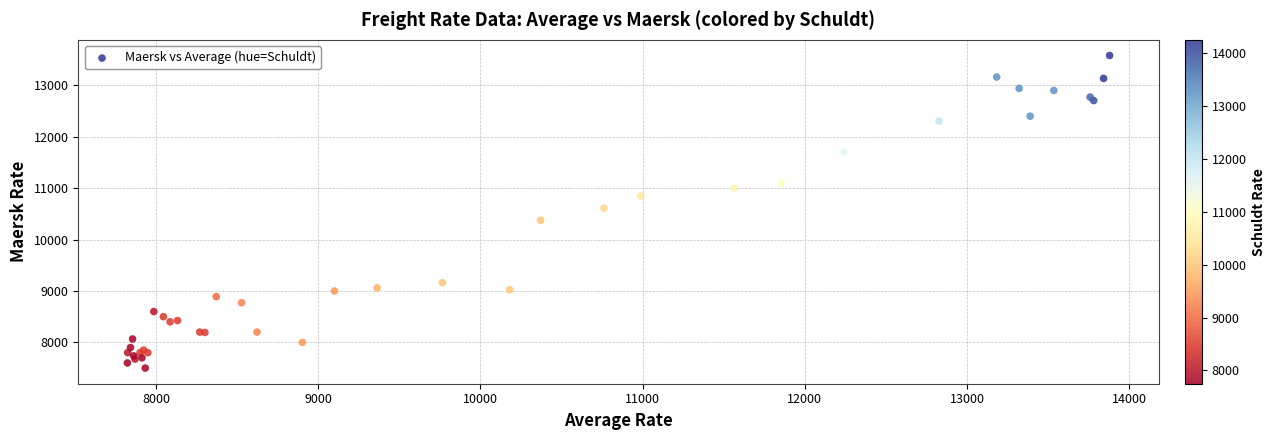

What Y value in the scatter plot is closest to 10540?

10611